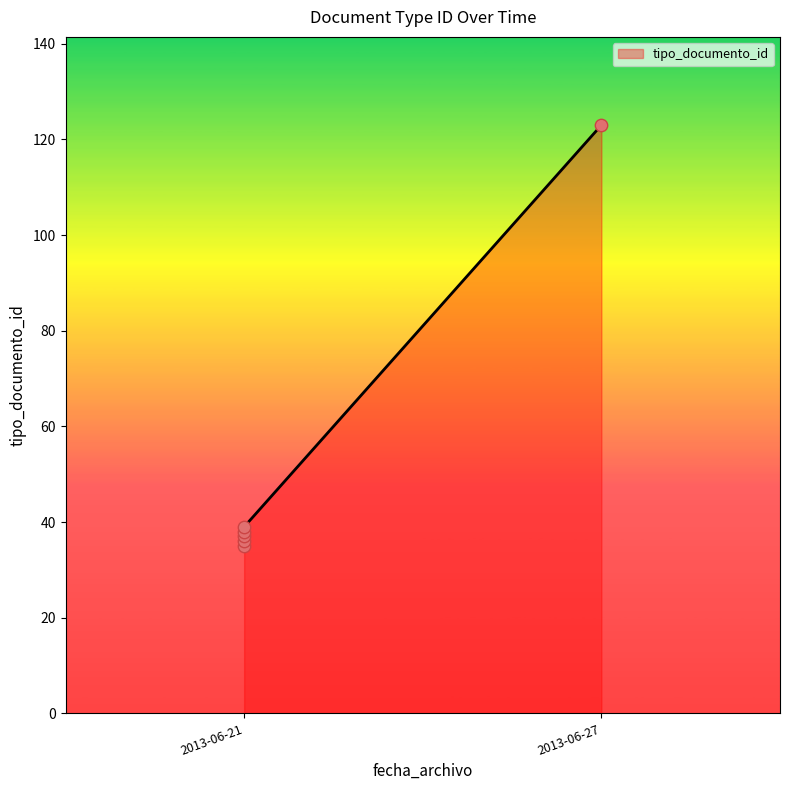

Which has a higher value, 2013-06-21 13:35:35 or 2013-06-21 13:35:35?

2013-06-21 13:35:35